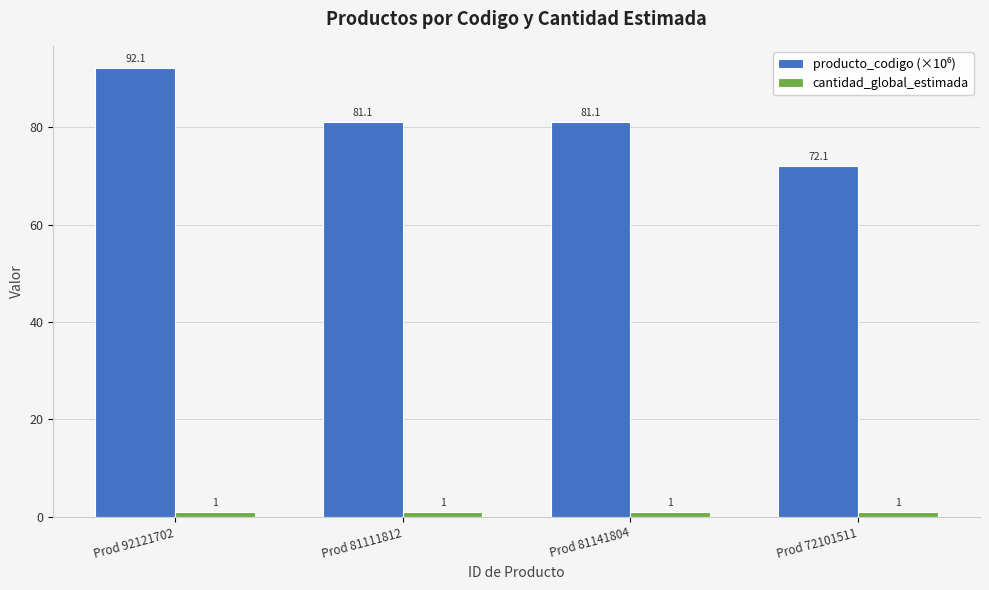

What is the spread (max minus min) of values at Prod 92121702?

91.1